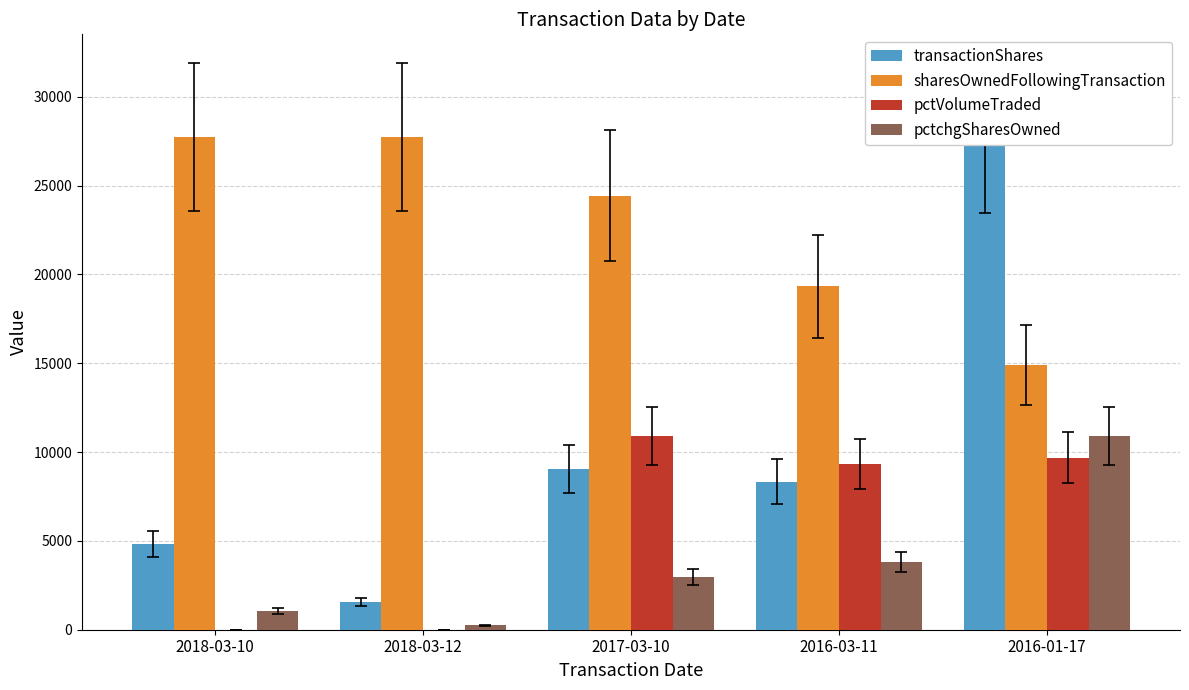

What are all the series names shown in the legend?

transactionShares, sharesOwnedFollowingTransaction, pctVolumeTraded, pctchgSharesOwned